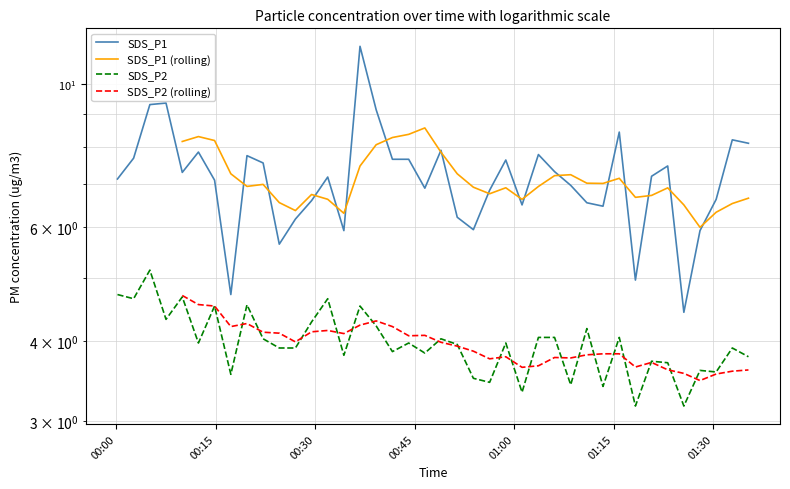

What is the label of the 15th point from the left?

2021/10/29 00:34:20